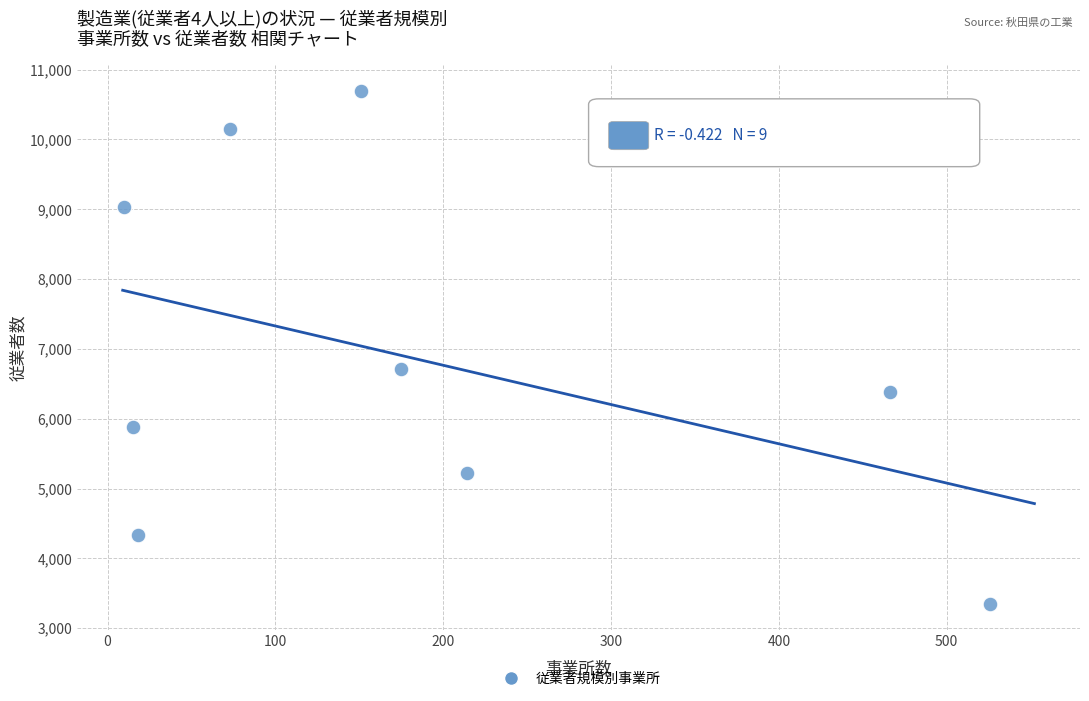

What is the range of X values (max minus min)?

516